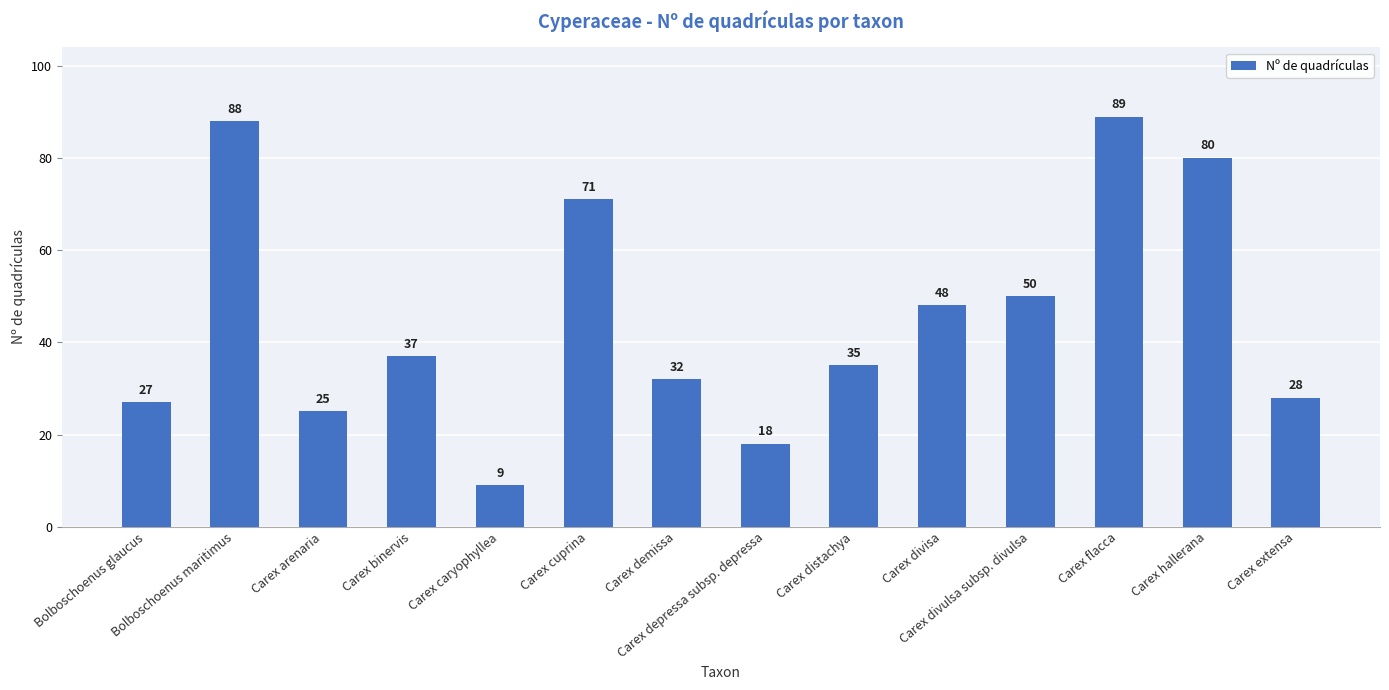

What is the change in value from Carex binervis to Carex distachya?

-2